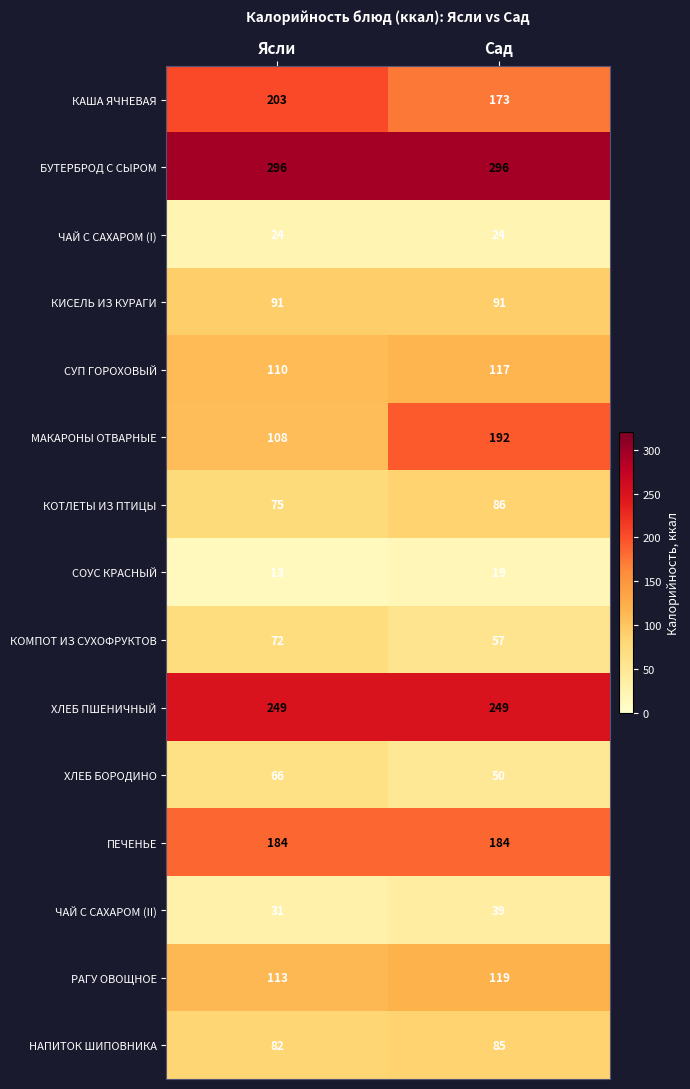

Reading right to left, what are all the values shown in this chart?

КАША ЯЧНЕВАЯ: Сад=173	Ясли=203
БУТЕРБРОД С СЫРОМ: Сад=296	Ясли=296
ЧАЙ С САХАРОМ (I): Сад=24	Ясли=24
КИСЕЛЬ ИЗ КУРАГИ: Сад=91	Ясли=91
СУП ГОРОХОВЫЙ: Сад=117	Ясли=110
МАКАРОНЫ ОТВАРНЫЕ: Сад=192	Ясли=108
КОТЛЕТЫ ИЗ ПТИЦЫ: Сад=86	Ясли=75
СОУС КРАСНЫЙ: Сад=19	Ясли=13
КОМПОТ ИЗ СУХОФРУКТОВ: Сад=57	Ясли=72
ХЛЕБ ПШЕНИЧНЫЙ: Сад=249	Ясли=249
ХЛЕБ БОРОДИНО: Сад=50	Ясли=66
ПЕЧЕНЬЕ: Сад=184	Ясли=184
ЧАЙ С САХАРОМ (II): Сад=39	Ясли=31
РАГУ ОВОЩНОЕ: Сад=119	Ясли=113
НАПИТОК ШИПОВНИКА: Сад=85	Ясли=82